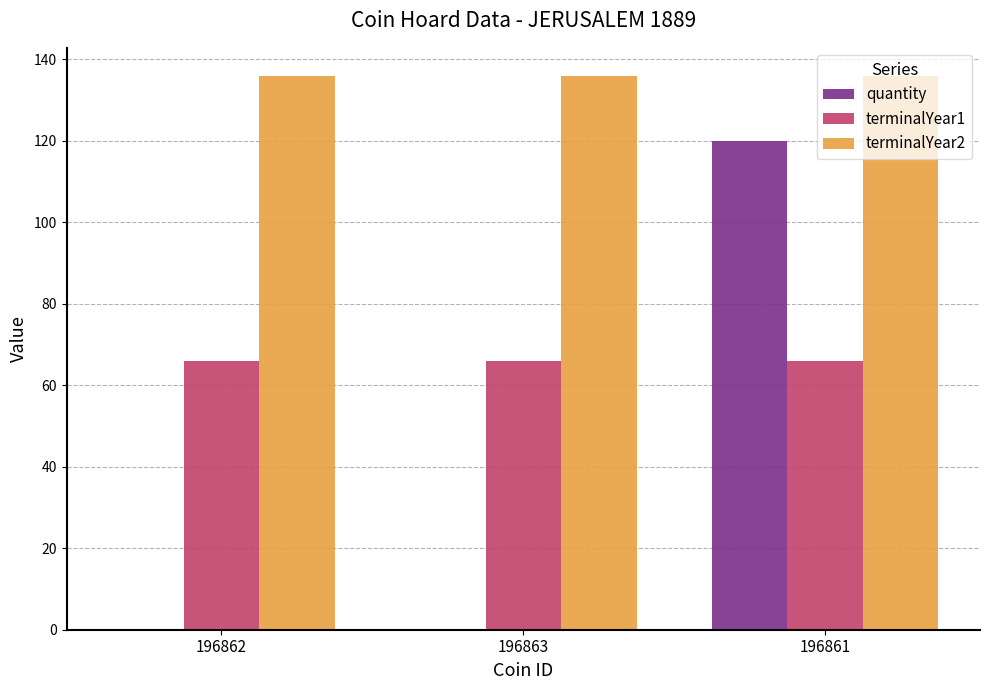

What is the greatest value displayed?

136